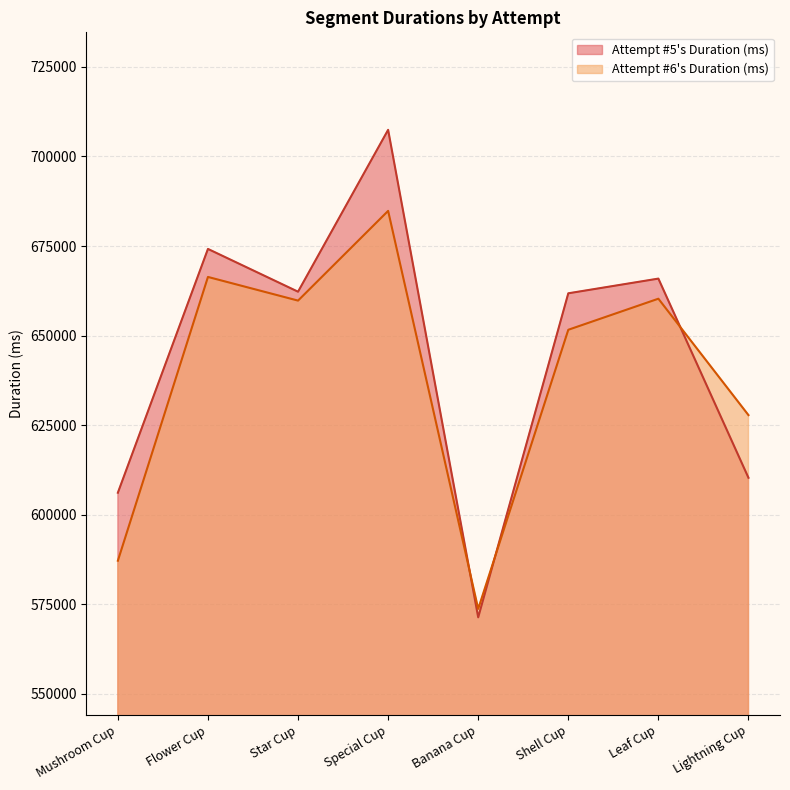

What is the value of the Attempt #6's Duration (ms) point at the 8th from the left?

627807